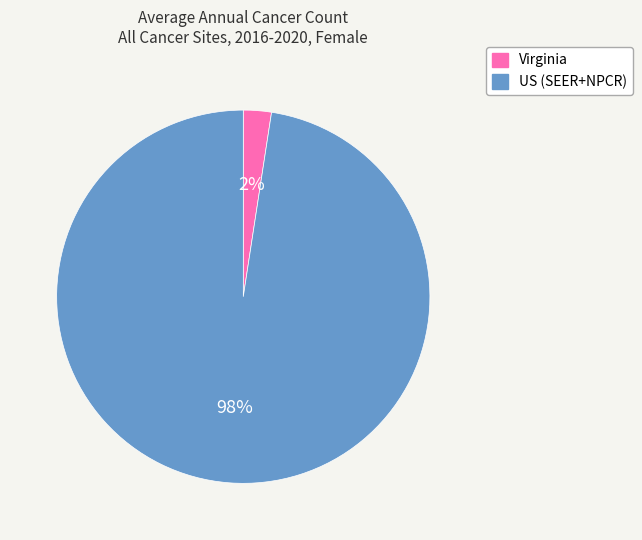

To the nearest percent, what portion does Virginia represent?

2%